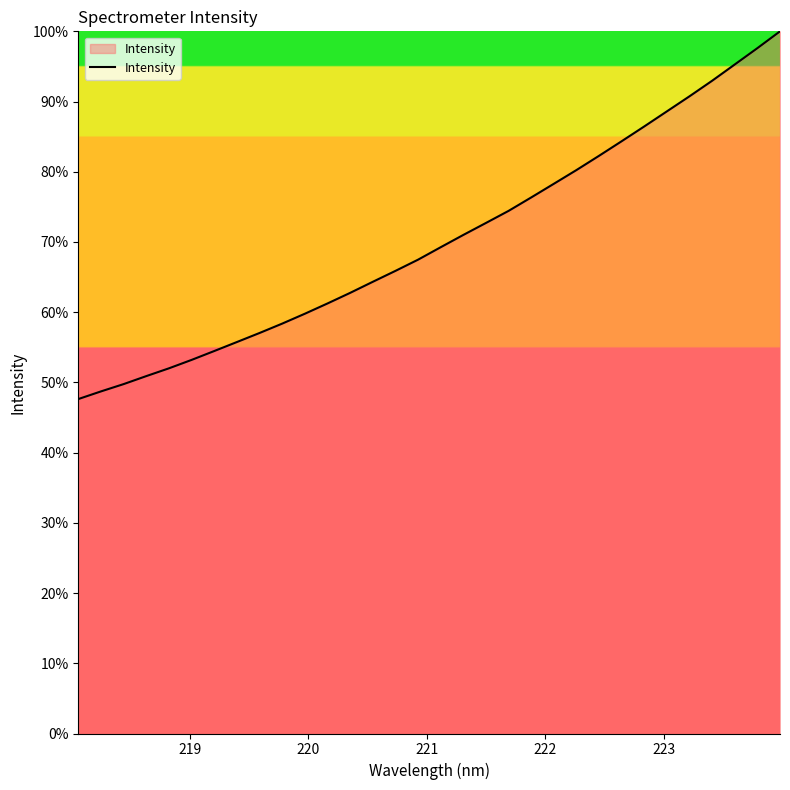

What is the difference between the maximum and minimum values?

52.4